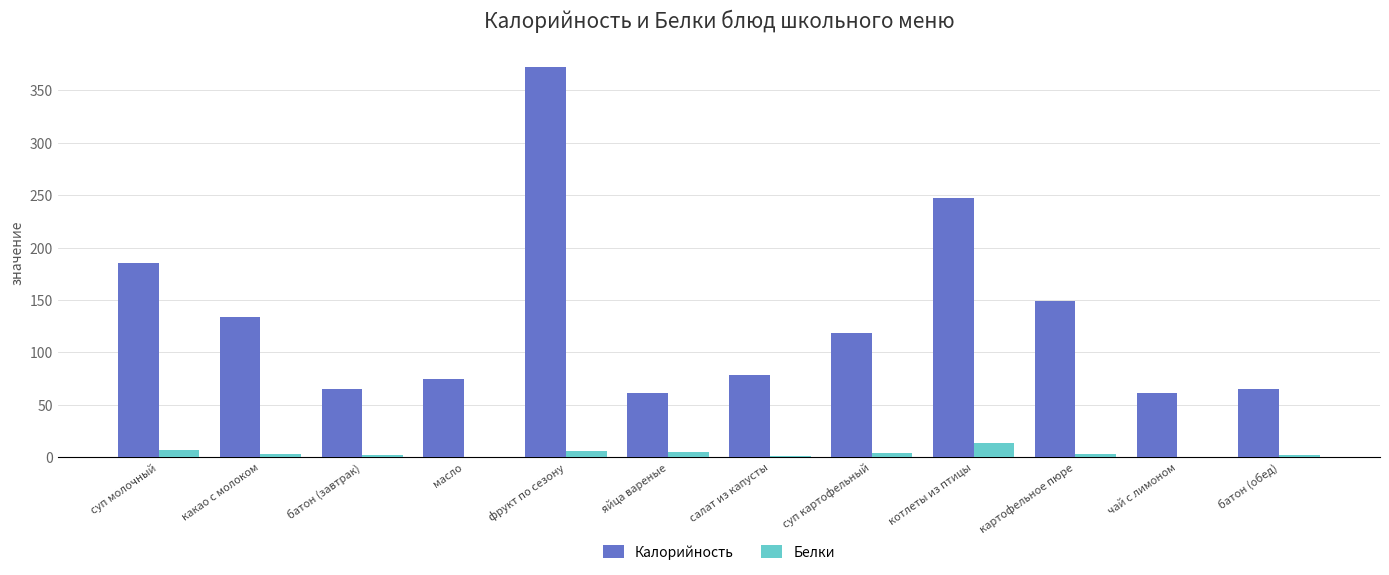

What is the total value across all series at котлеты из птицы?

261.0